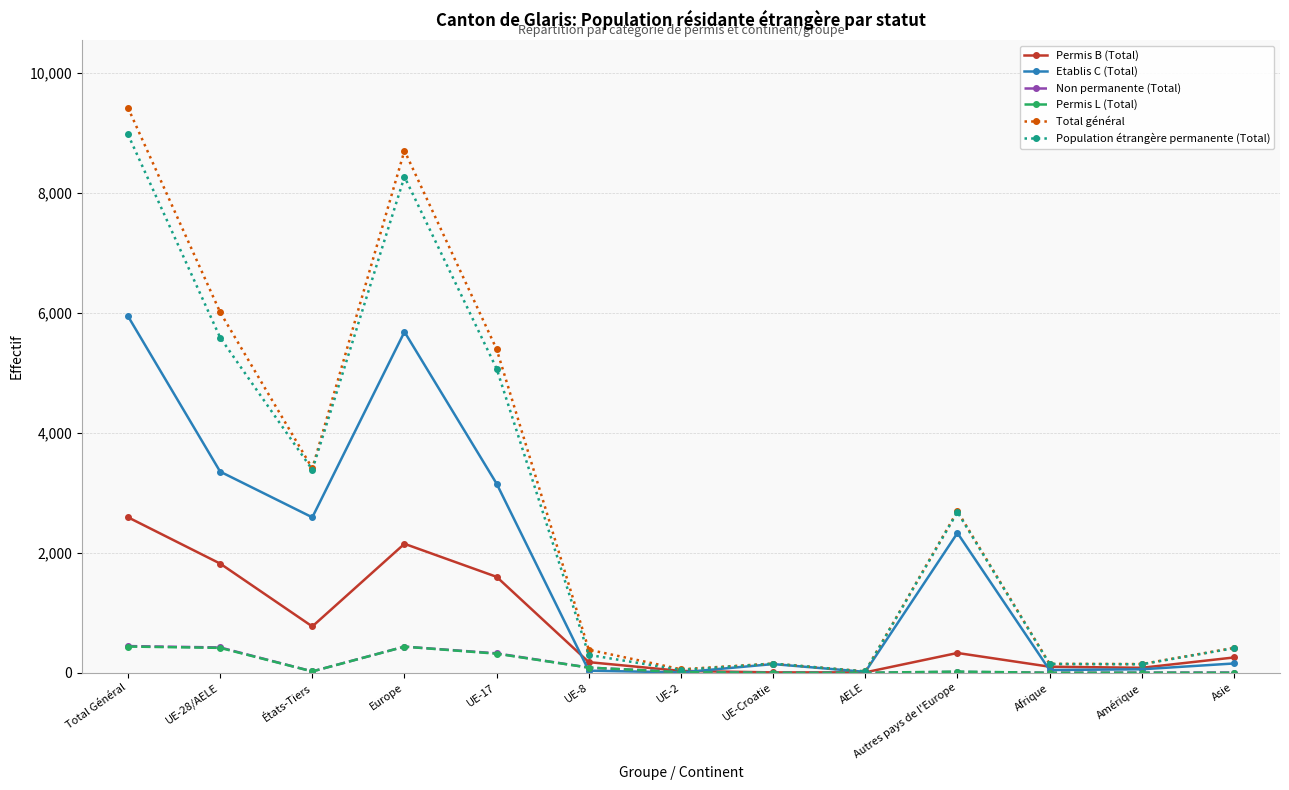

Where is the first local minimum for Etablis C (Total)?

États-Tiers